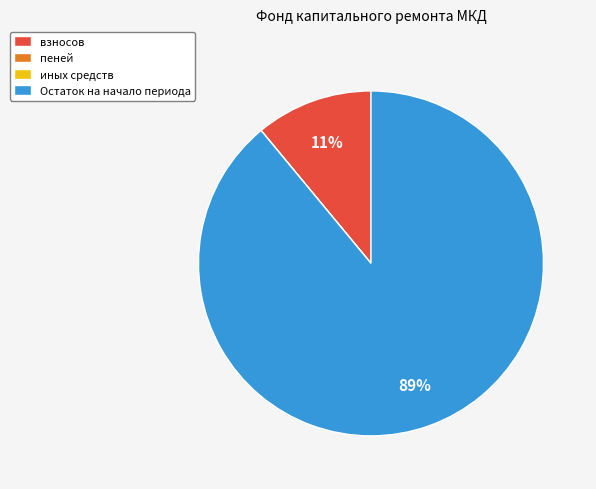

The Остаток на начало периода slice represents 75% of the pie. True or false?

False